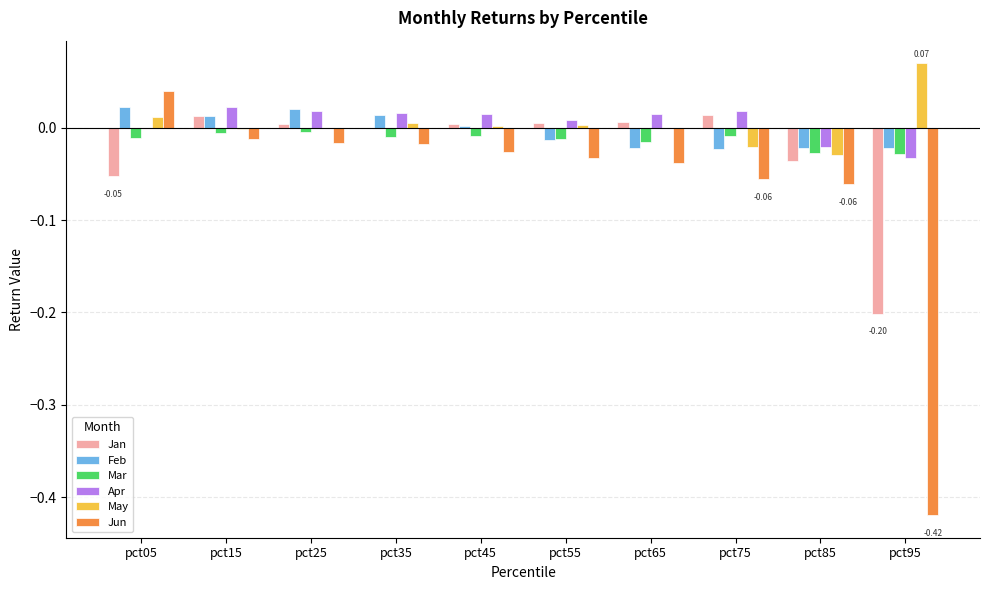

What is the total value across all series at pct95?

-0.6